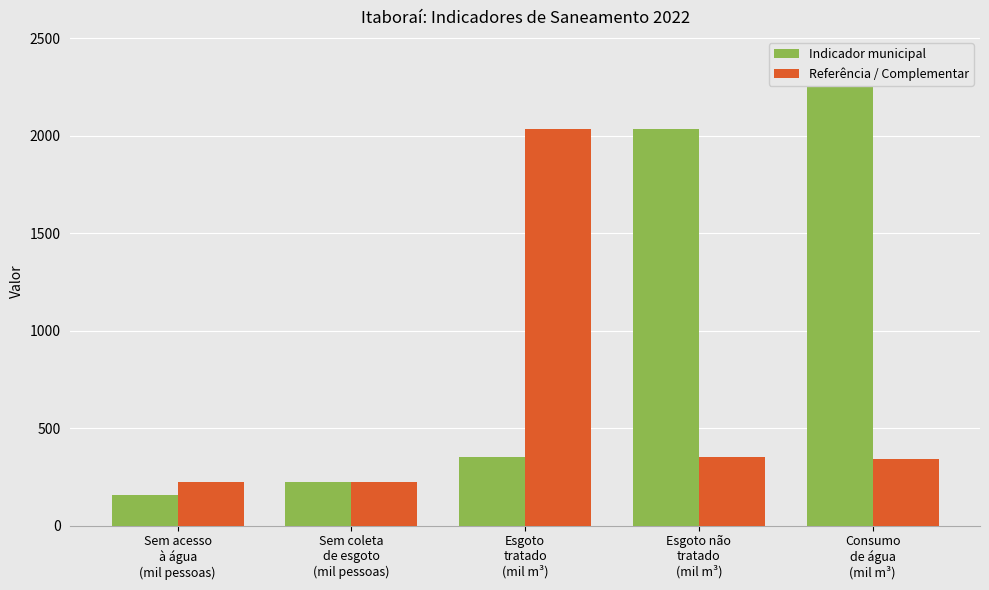

What is the spread (max minus min) of values at Consumo
de água
(mil m³)?

2045.5